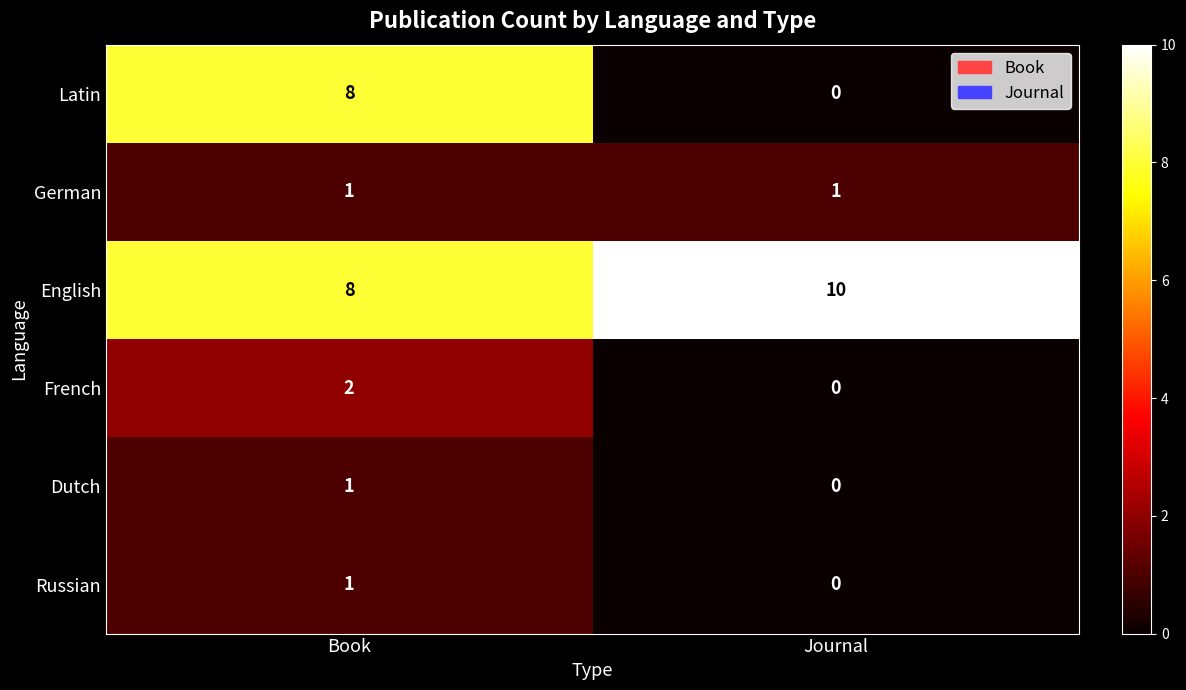

At which label does English reach its peak?

Journal